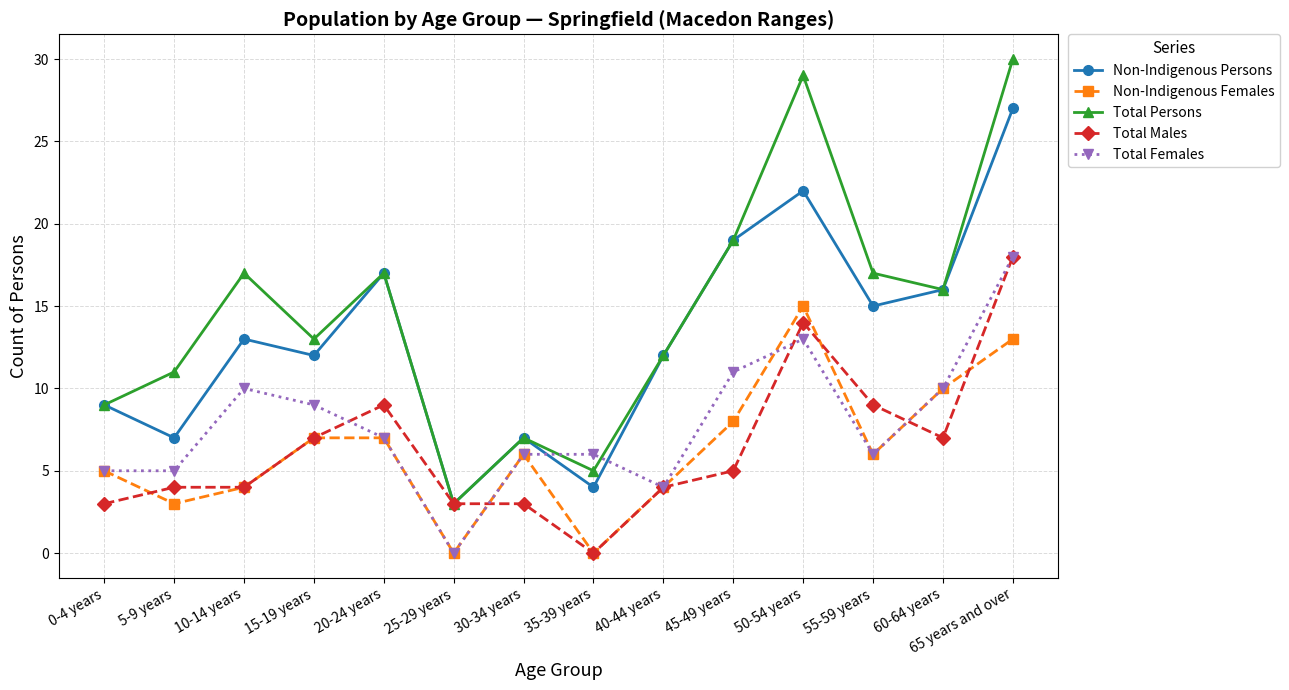

At which label is Total Females closest to 9?

15-19 years